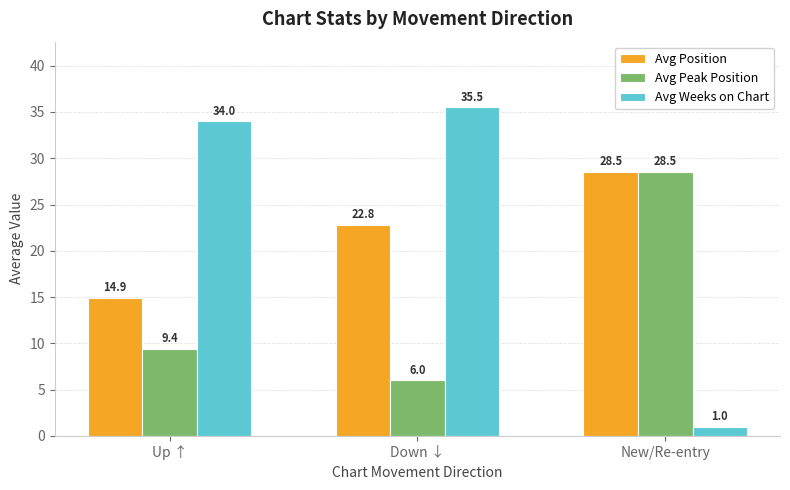

At which label is Avg Weeks on Chart closest to 18?

Up ↑